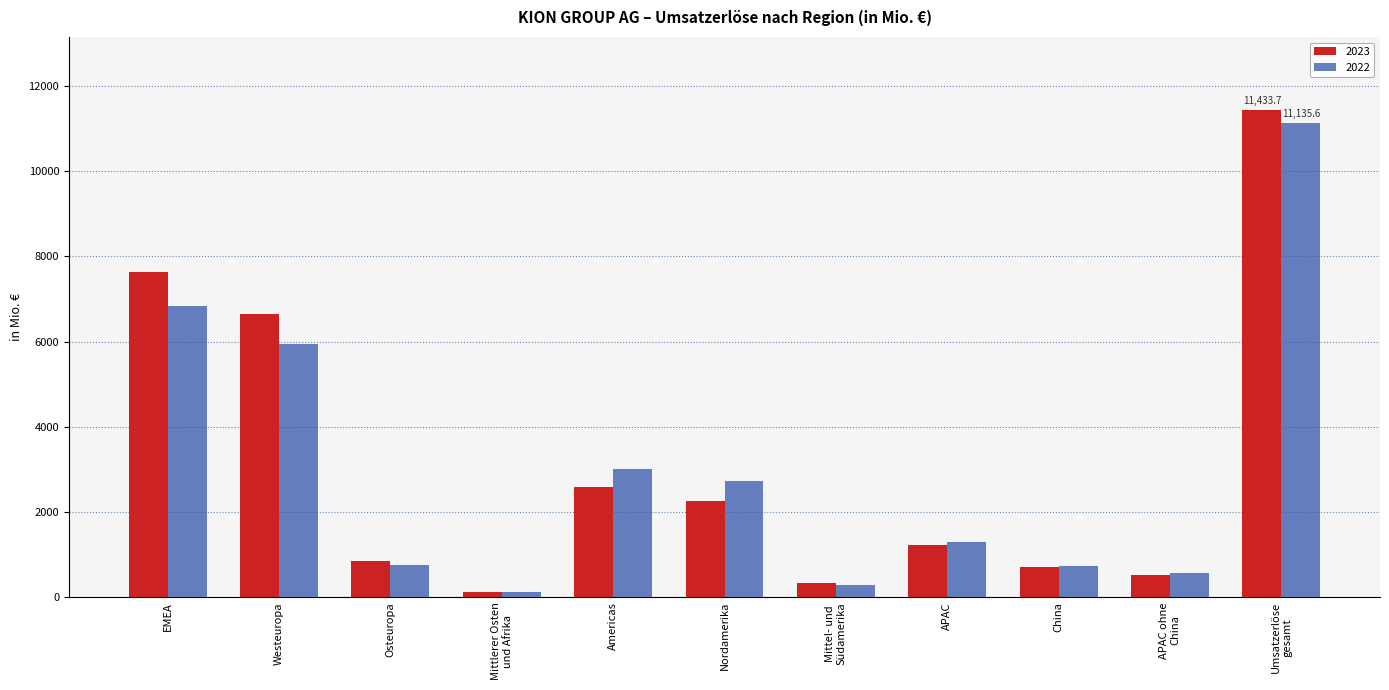

How many categories are shown in the chart?

11